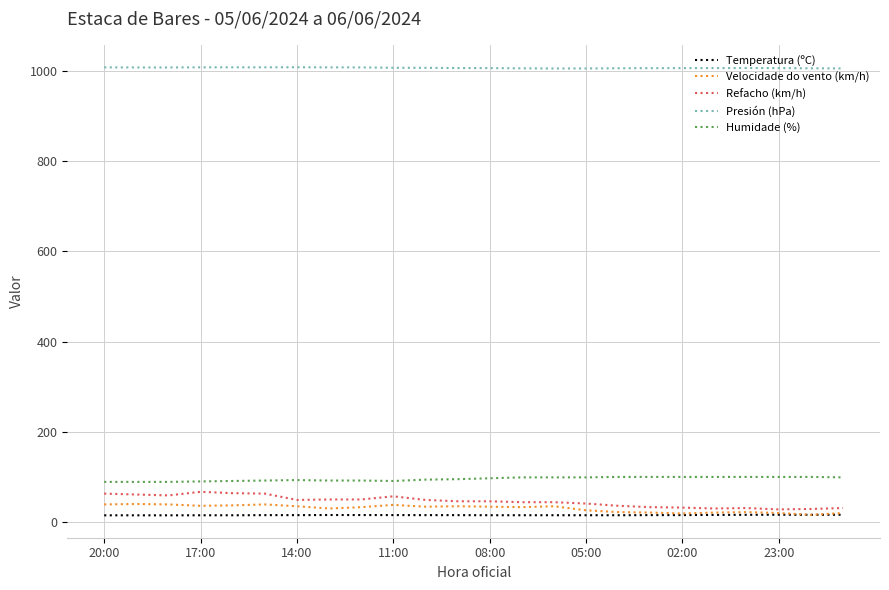

True or false: Humidade (%) and Refacho (km/h) cross at least once.

False